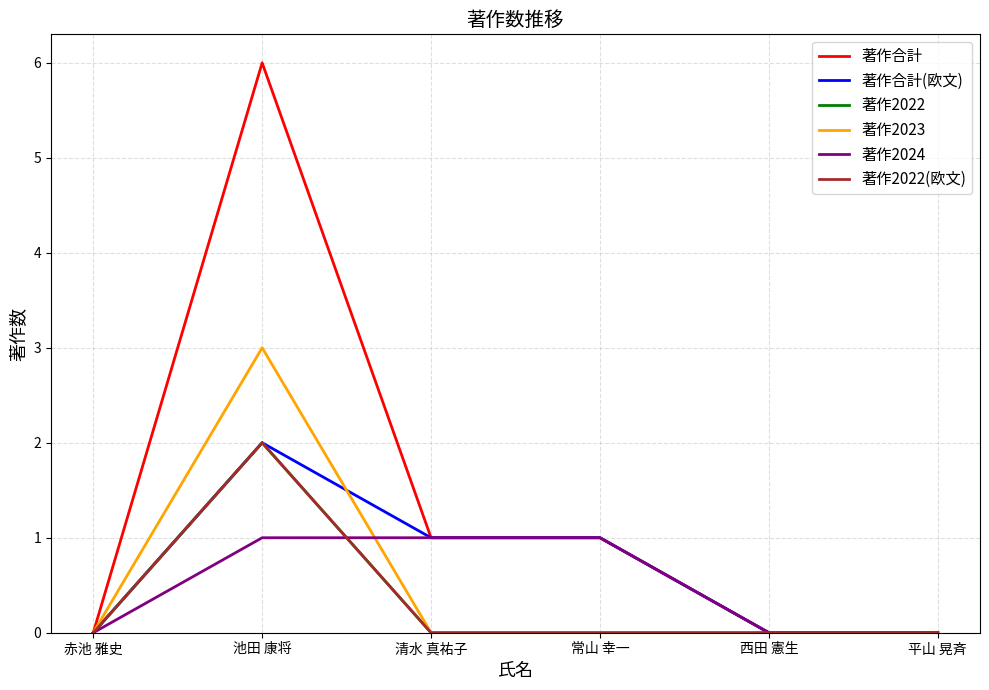

Where is the first local maximum for 著作合計(欧文)?

池田 康将